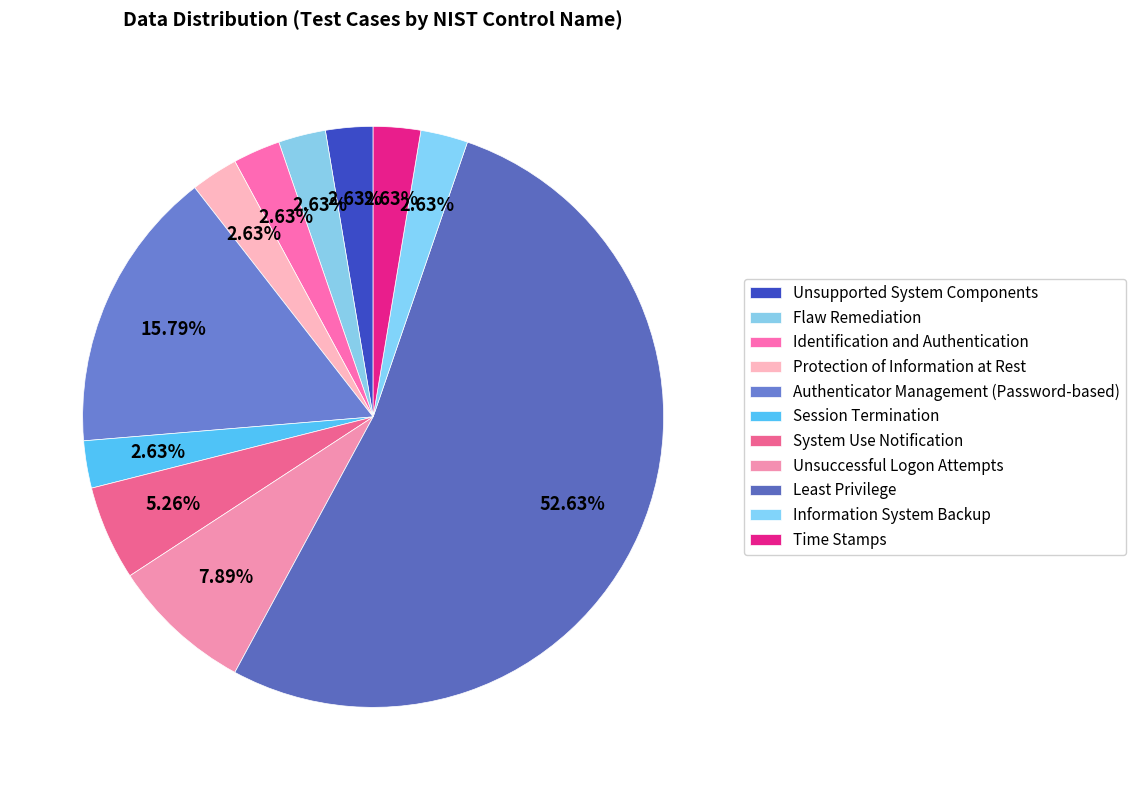

How many slices are in this pie chart?

11